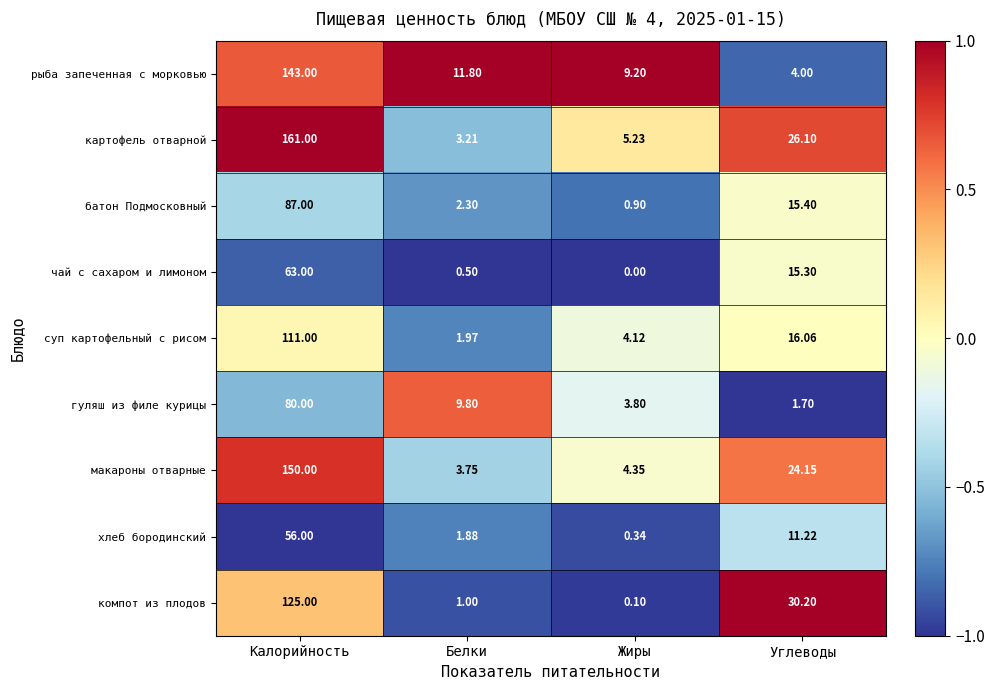

At which label does картофель отварной reach its peak?

Калорийность